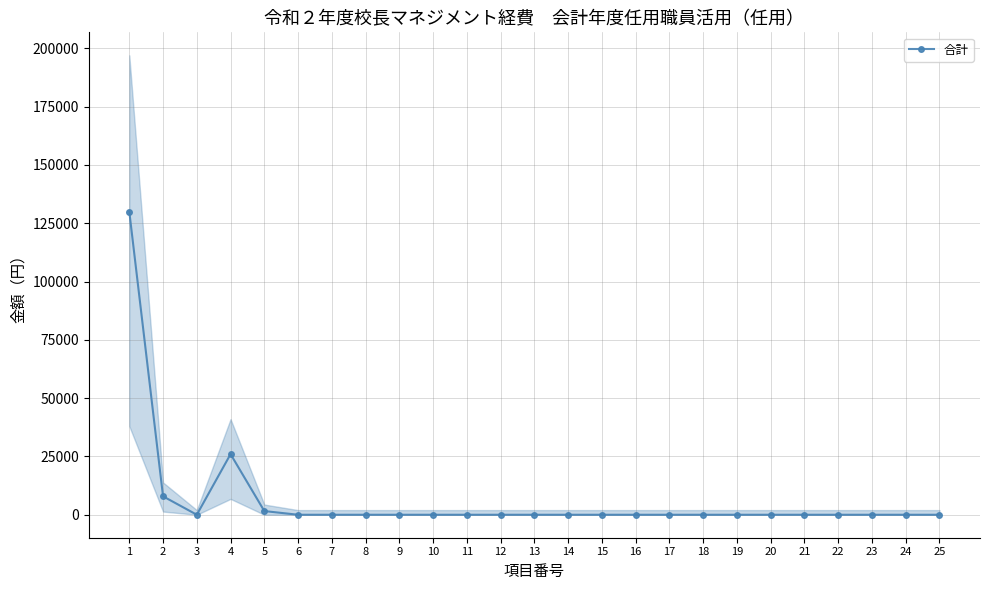

The value at 23 is 0. True or false?

True